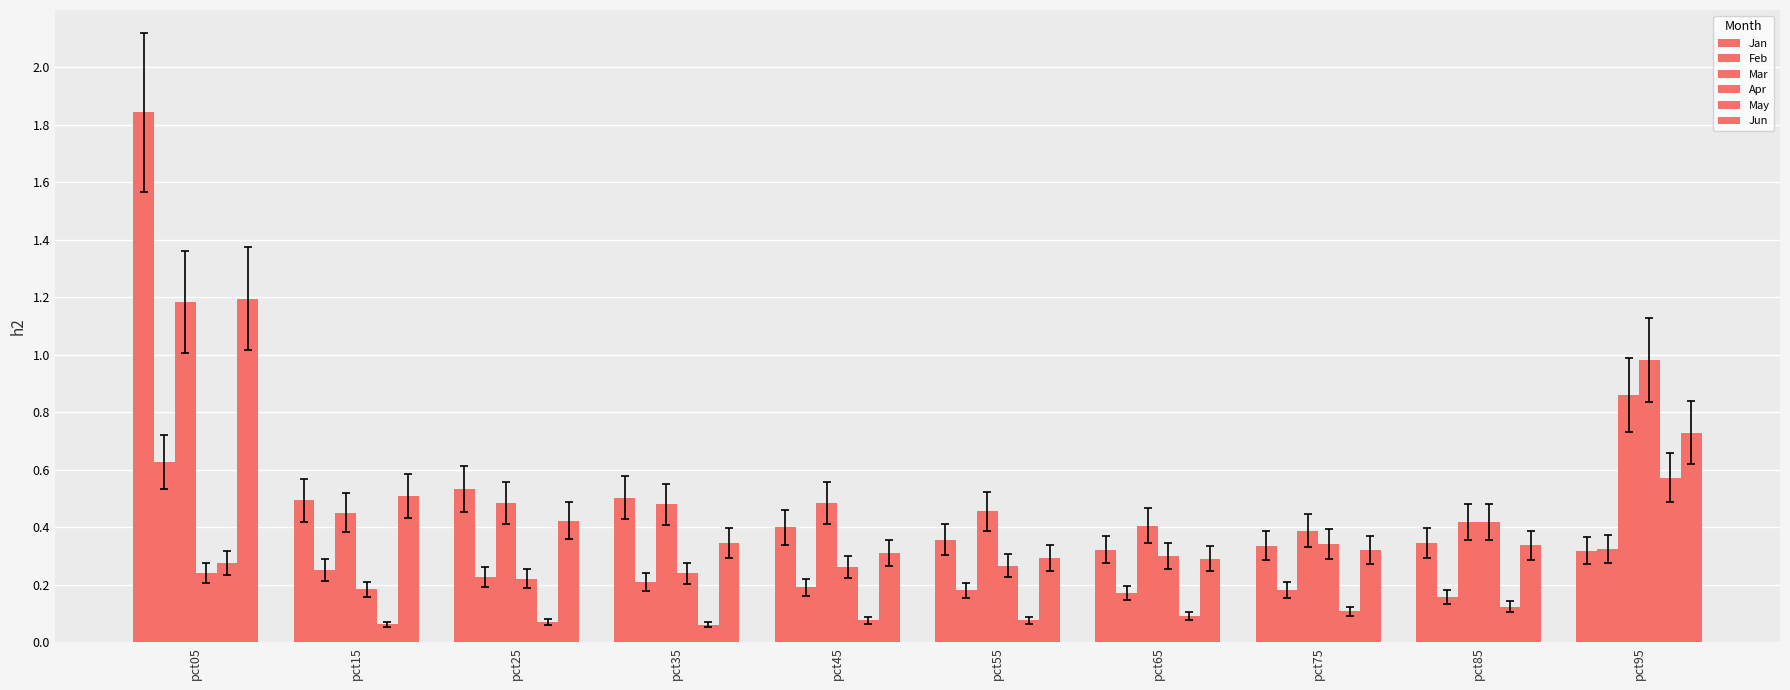

Reading left to right, transcribe all the data shown in this chart.

Jan: pct05=1.8	pct15=0.5	pct25=0.5	pct35=0.5	pct45=0.4	pct55=0.4	pct65=0.3	pct75=0.3	pct85=0.3	pct95=0.3
Feb: pct05=0.6	pct15=0.3	pct25=0.2	pct35=0.2	pct45=0.2	pct55=0.2	pct65=0.2	pct75=0.2	pct85=0.2	pct95=0.3
Mar: pct05=1.2	pct15=0.5	pct25=0.5	pct35=0.5	pct45=0.5	pct55=0.5	pct65=0.4	pct75=0.4	pct85=0.4	pct95=0.9
Apr: pct05=0.2	pct15=0.2	pct25=0.2	pct35=0.2	pct45=0.3	pct55=0.3	pct65=0.3	pct75=0.3	pct85=0.4	pct95=1.0
May: pct05=0.3	pct15=0.1	pct25=0.1	pct35=0.1	pct45=0.1	pct55=0.1	pct65=0.1	pct75=0.1	pct85=0.1	pct95=0.6
Jun: pct05=1.2	pct15=0.5	pct25=0.4	pct35=0.3	pct45=0.3	pct55=0.3	pct65=0.3	pct75=0.3	pct85=0.3	pct95=0.7